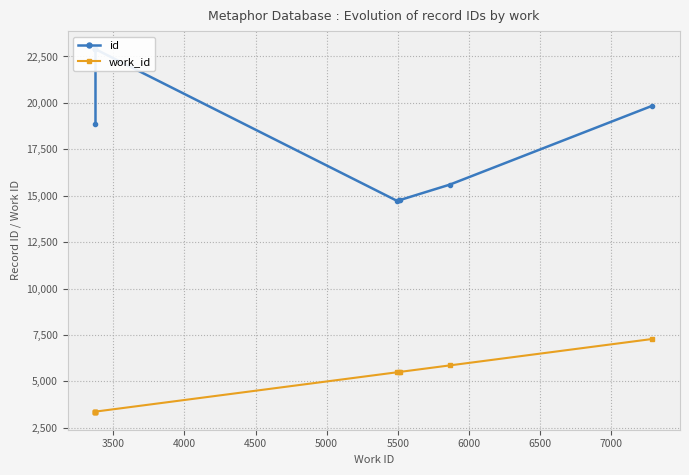

What are all the series names shown in the legend?

id, work_id